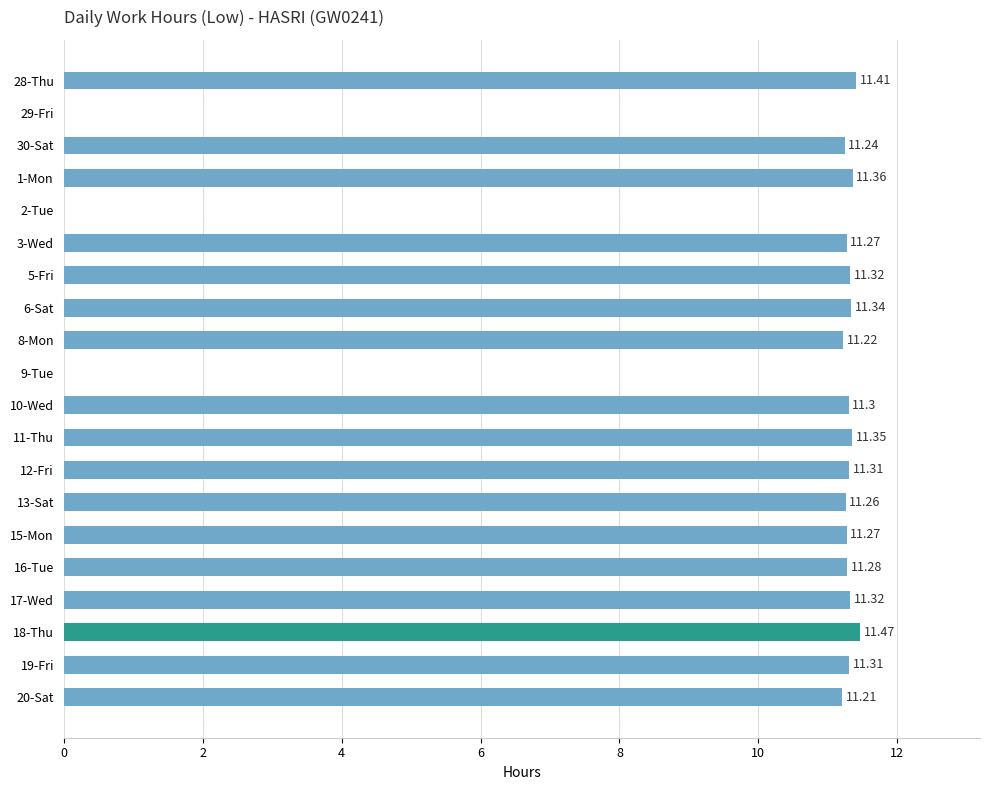

What is the change in value from 9-Tue to 20-Sat?

+11.2